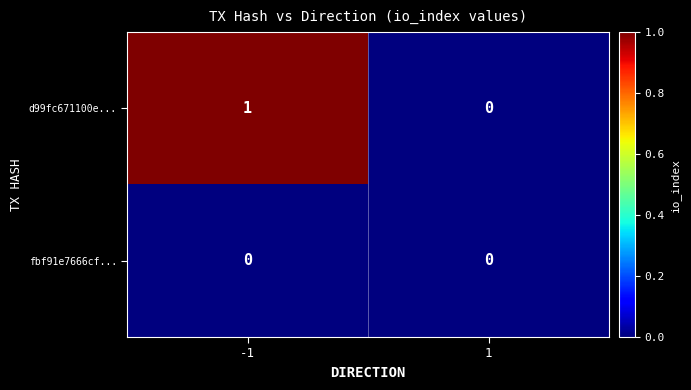

Reading right to left, what are all the values shown in this chart?

d99fc671100e...: 0	1
fbf91e7666cf...: 0	0